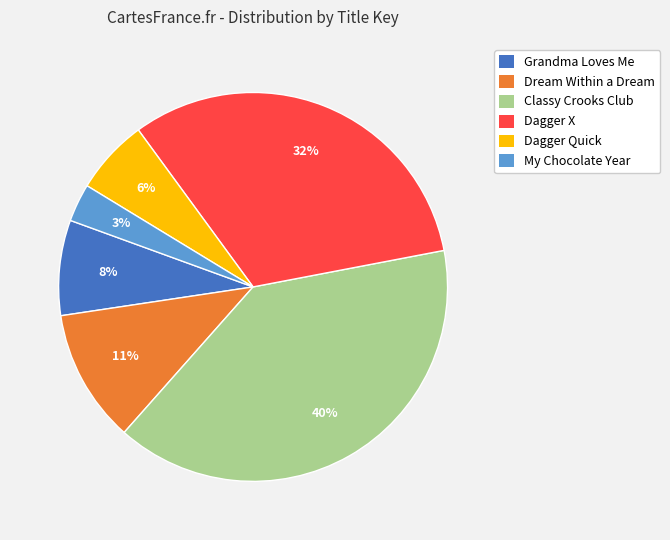

What is the smallest slice in the pie chart?

My Chocolate Year